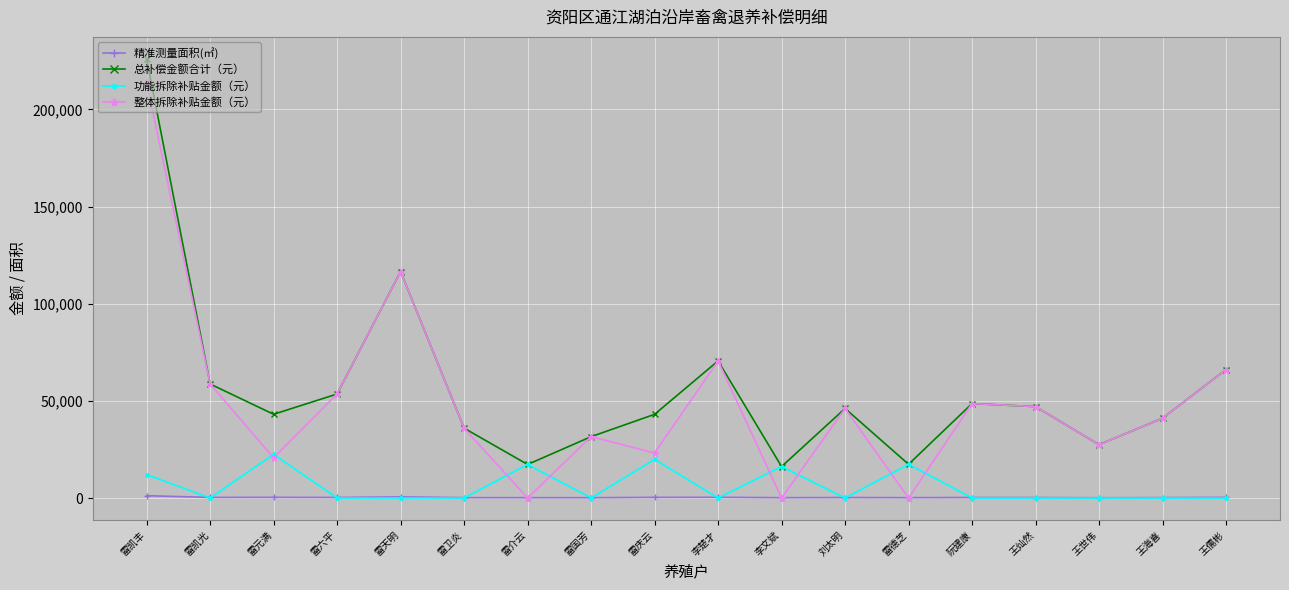

Where is the first local maximum for 总补偿金额合计（元）?

雷天明